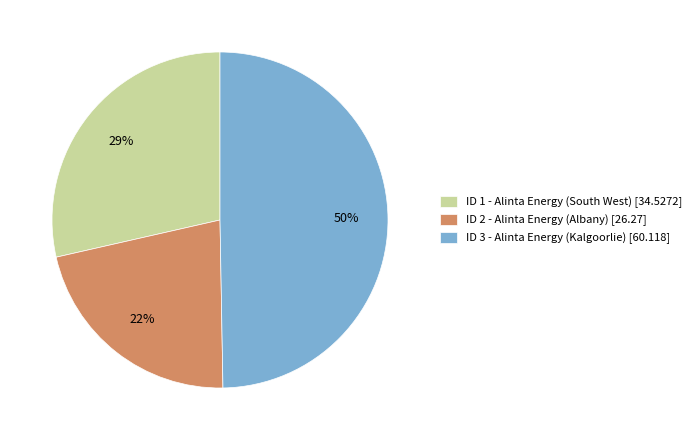

True or false: ID 1 - Alinta Energy (South West) accounts for 29% of the total.

True